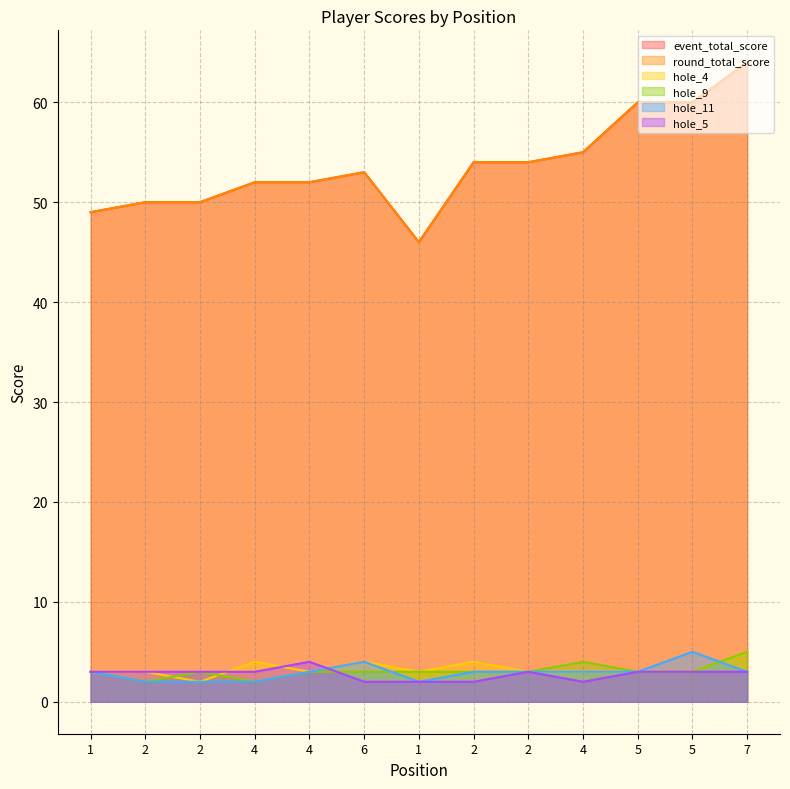

At which label does hole_11 first exceed 3?

6